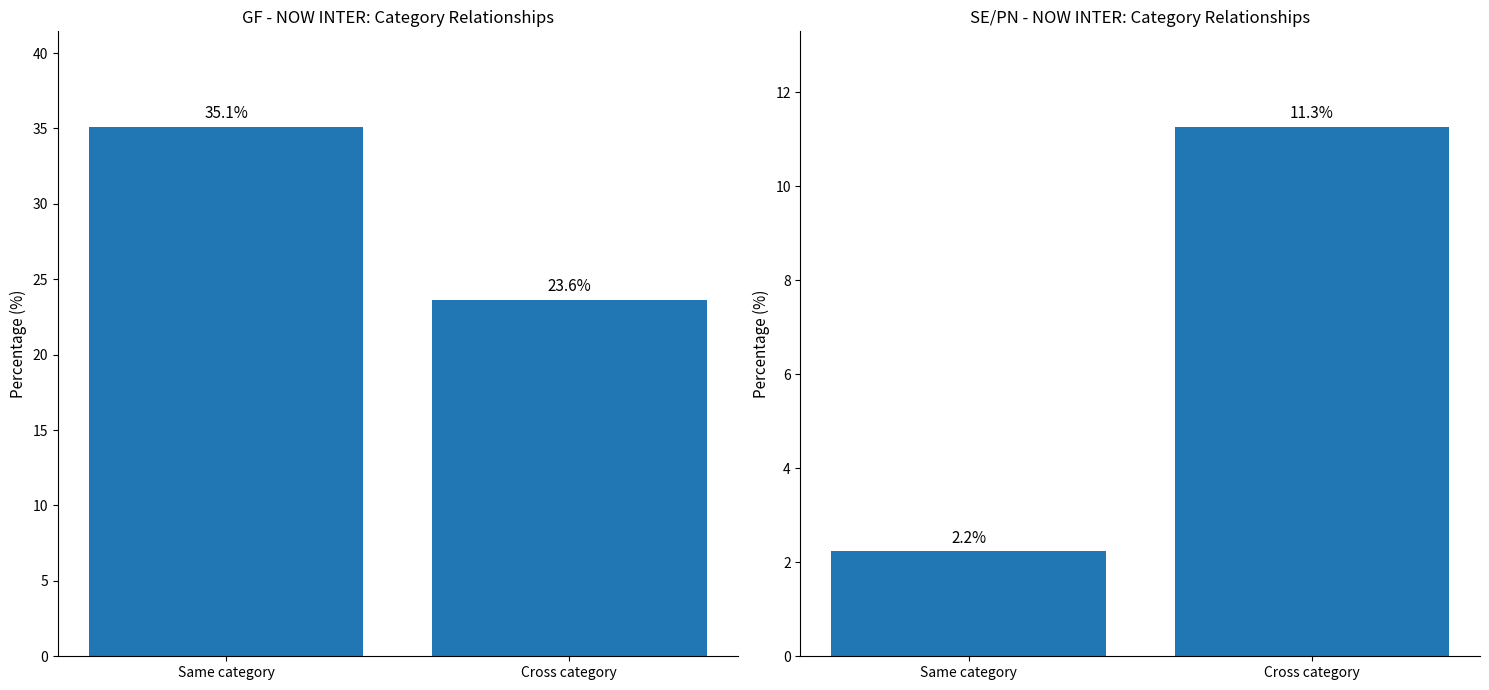

How many data points in SE vs PN are above 11?

1